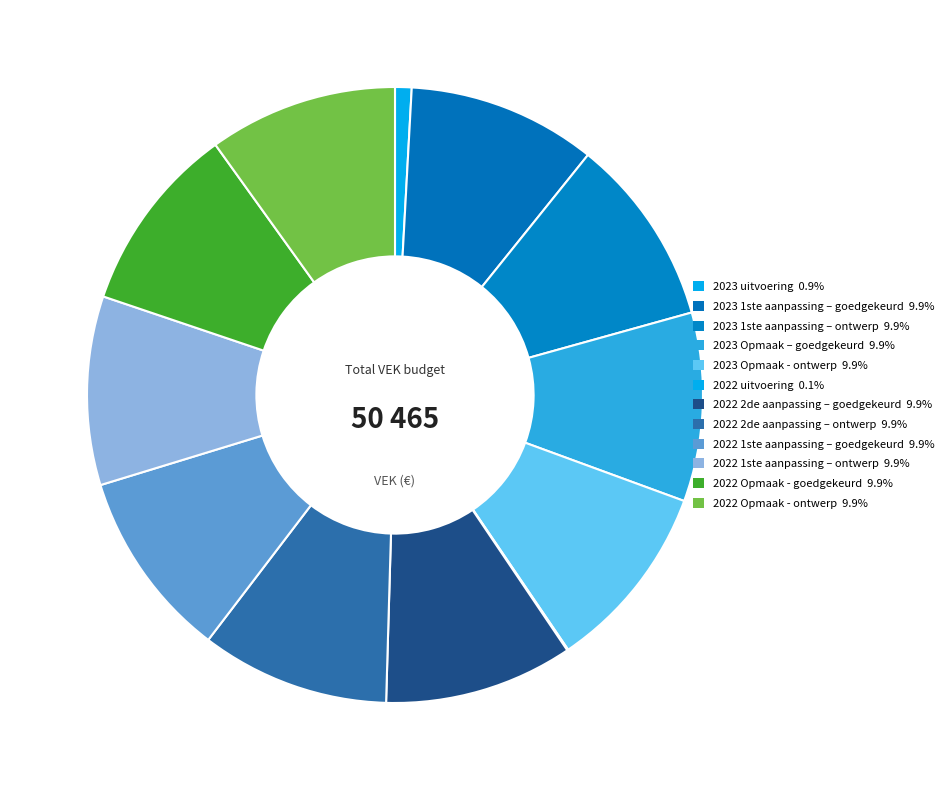

How many slices are in this pie chart?

12